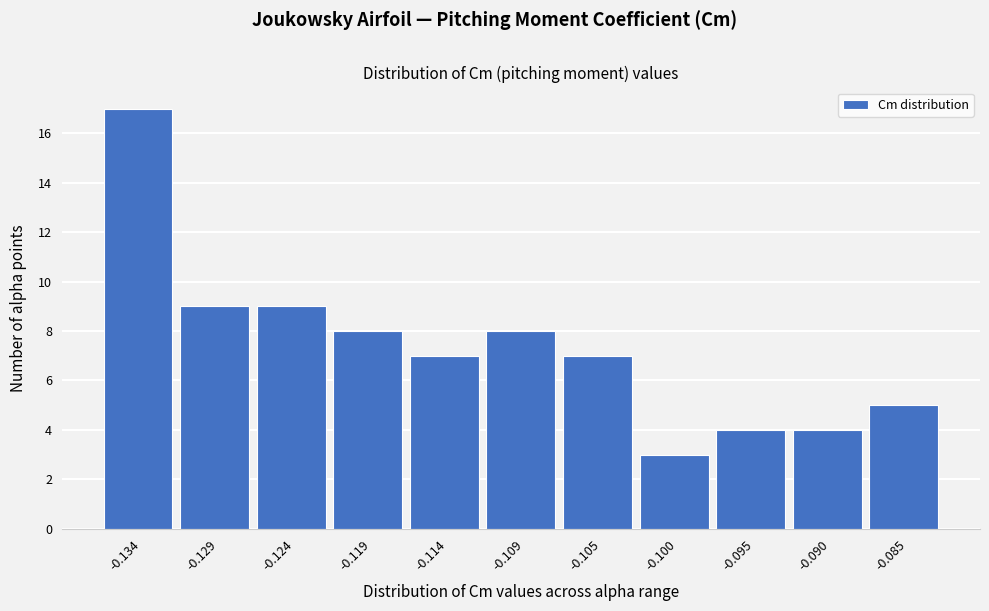

Reading left to right, transcribe all the data shown in this chart.

17	9	9	8	7	8	7	3	4	4	5